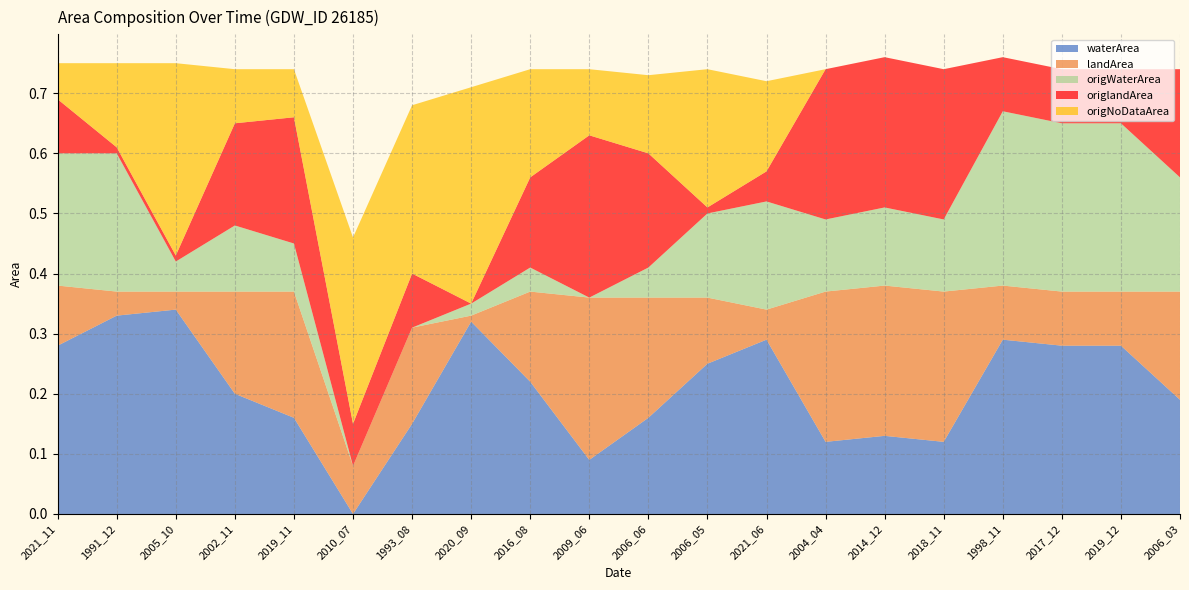

Reading left to right, list all the values displayed in this chart.

waterArea: 0.3	0.3	0.3	0.2	0.2	0.0	0.1	0.3	0.2	0.1	0.2	0.2	0.3	0.1	0.1	0.1	0.3	0.3	0.3	0.2
landArea: 0.1	0.0	0.0	0.2	0.2	0.1	0.2	0.0	0.1	0.3	0.2	0.1	0.1	0.2	0.2	0.2	0.1	0.1	0.1	0.2
origWaterArea: 0.2	0.2	0.1	0.1	0.1	0.0	0.0	0.0	0.0	0.0	0.1	0.1	0.2	0.1	0.1	0.1	0.3	0.3	0.3	0.2
origlandArea: 0.1	0.0	0.0	0.2	0.2	0.1	0.1	0.0	0.1	0.3	0.2	0.0	0.1	0.2	0.2	0.2	0.1	0.1	0.1	0.2
origNoDataArea: 0.1	0.1	0.3	0.1	0.1	0.3	0.3	0.4	0.2	0.1	0.1	0.2	0.1	0.0	0.0	0.0	0.0	0.0	0.0	0.0